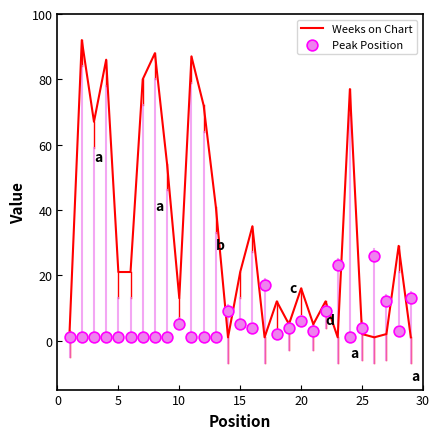

The Weeks on Chart series shows 16 at 20. True or false?

True